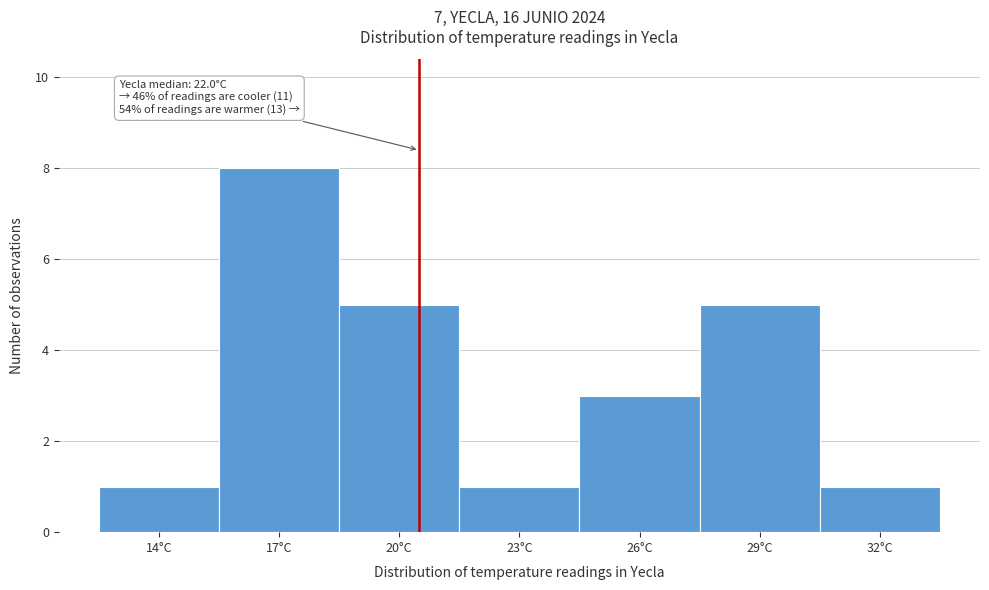

Reading left to right, list all the values displayed in this chart.

14°C=1	17°C=8	20°C=5	23°C=1	26°C=3	29°C=5	32°C=1